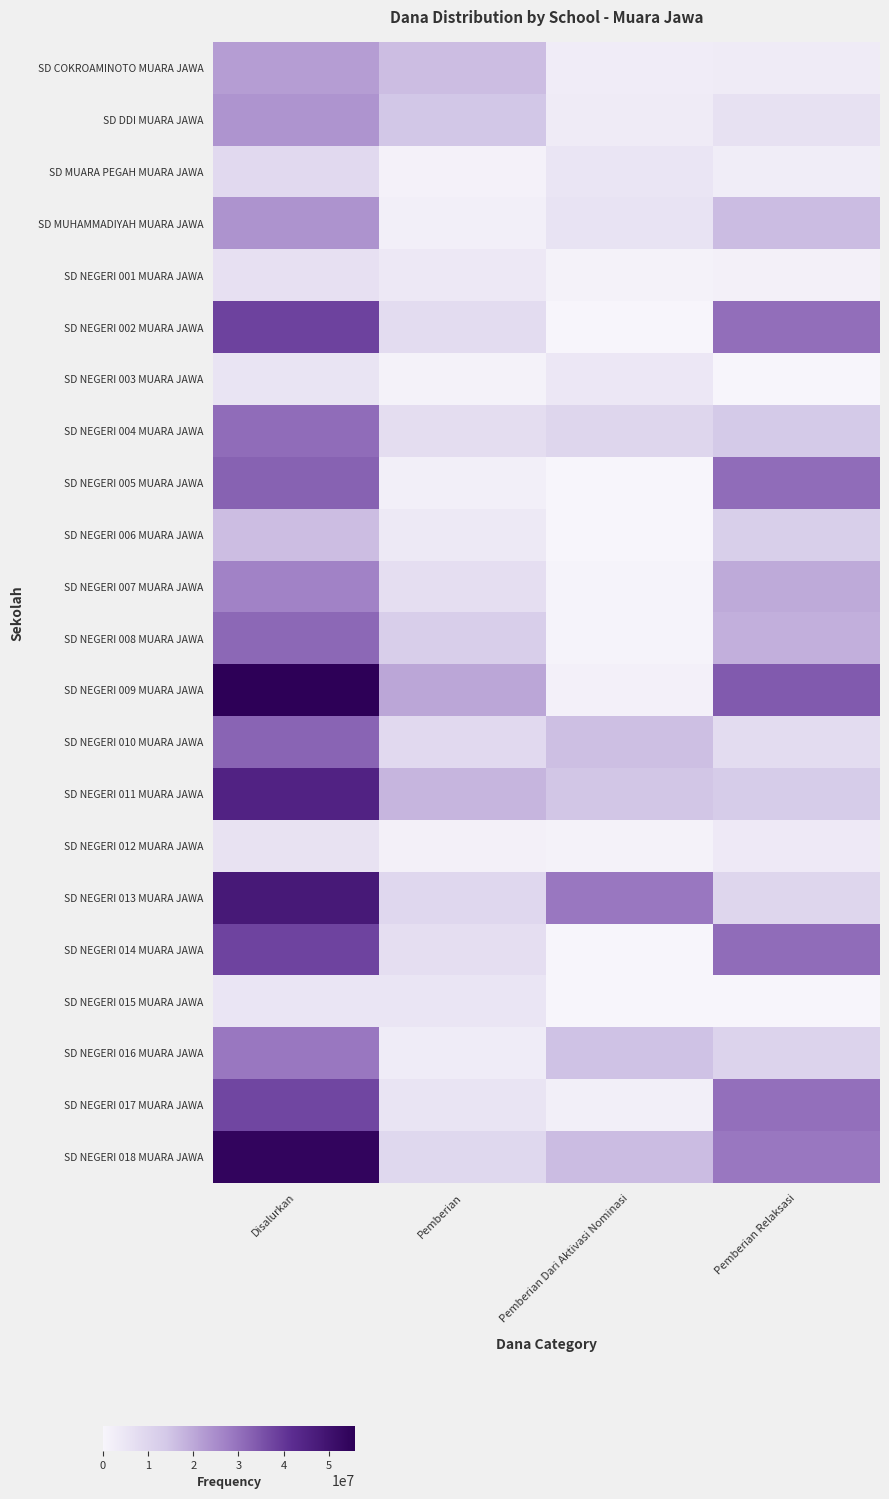

Which series has the largest total across all categories?

SD NEGERI 009 MUARA JAWA